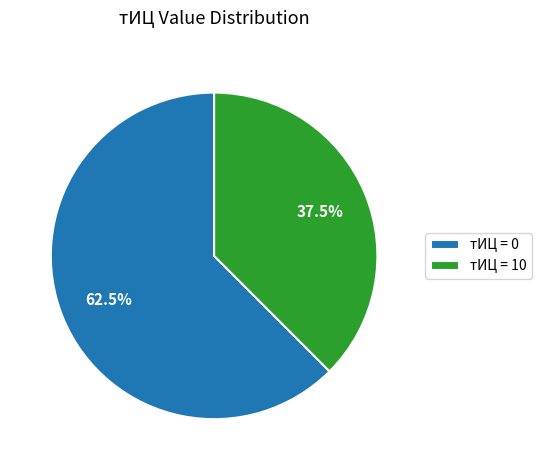

Is there any slice that represents more than half of the pie?

Yes